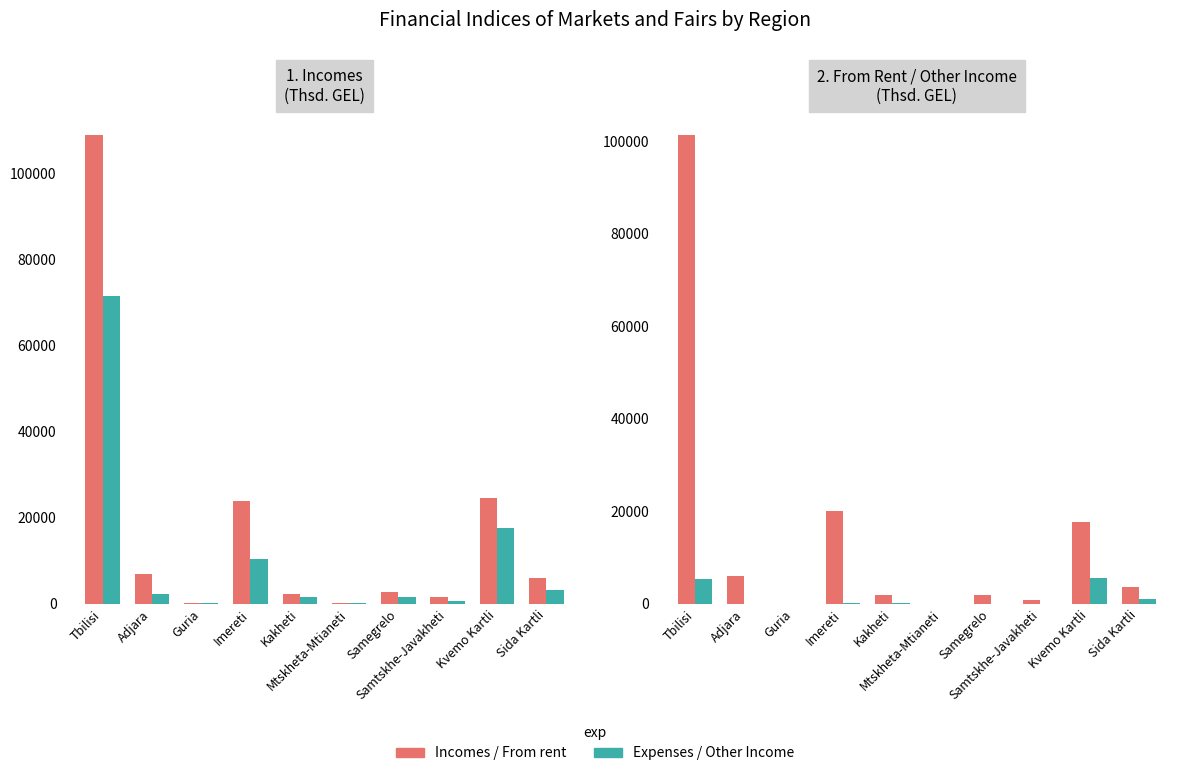

Reading left to right, extract all data points from this chart.

Incomes: 108804.5	6914.3	113.8	23761.2	2329.3	102.2	2643.9	1655.1	24664.6	5914.5
Expenses: 71466.9	2339.5	97.9	10432.7	1526.5	86.1	1547.0	737.6	17518.8	3162.0
From rent: 101279.1	6001.4	18.1	20117.3	1859.4	14.4	1966.0	786.0	17605.4	3566.0
Other Income: 5371.6	0.0	0.0	157.0	75.2	0.0	2.2	0.0	5617.1	1110.8